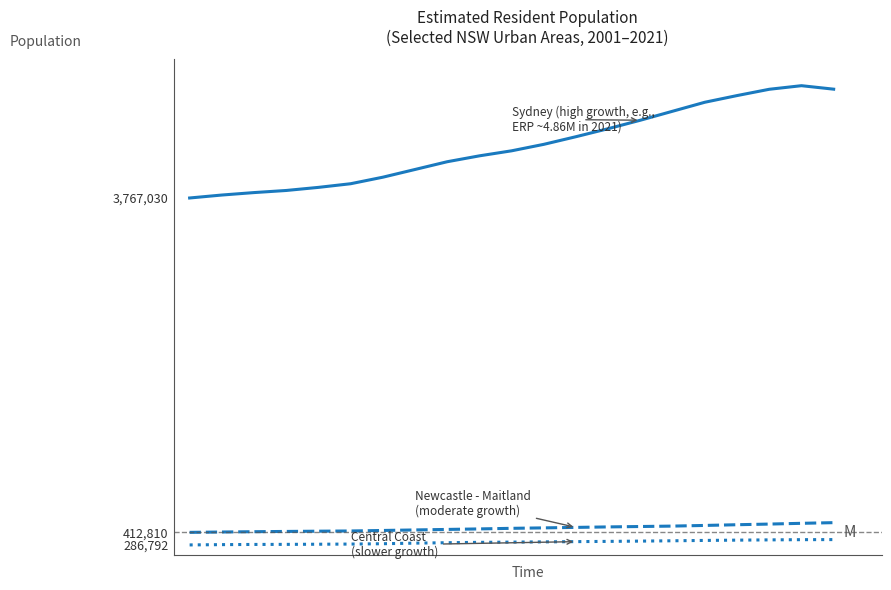

What is the greatest value displayed?

4893531